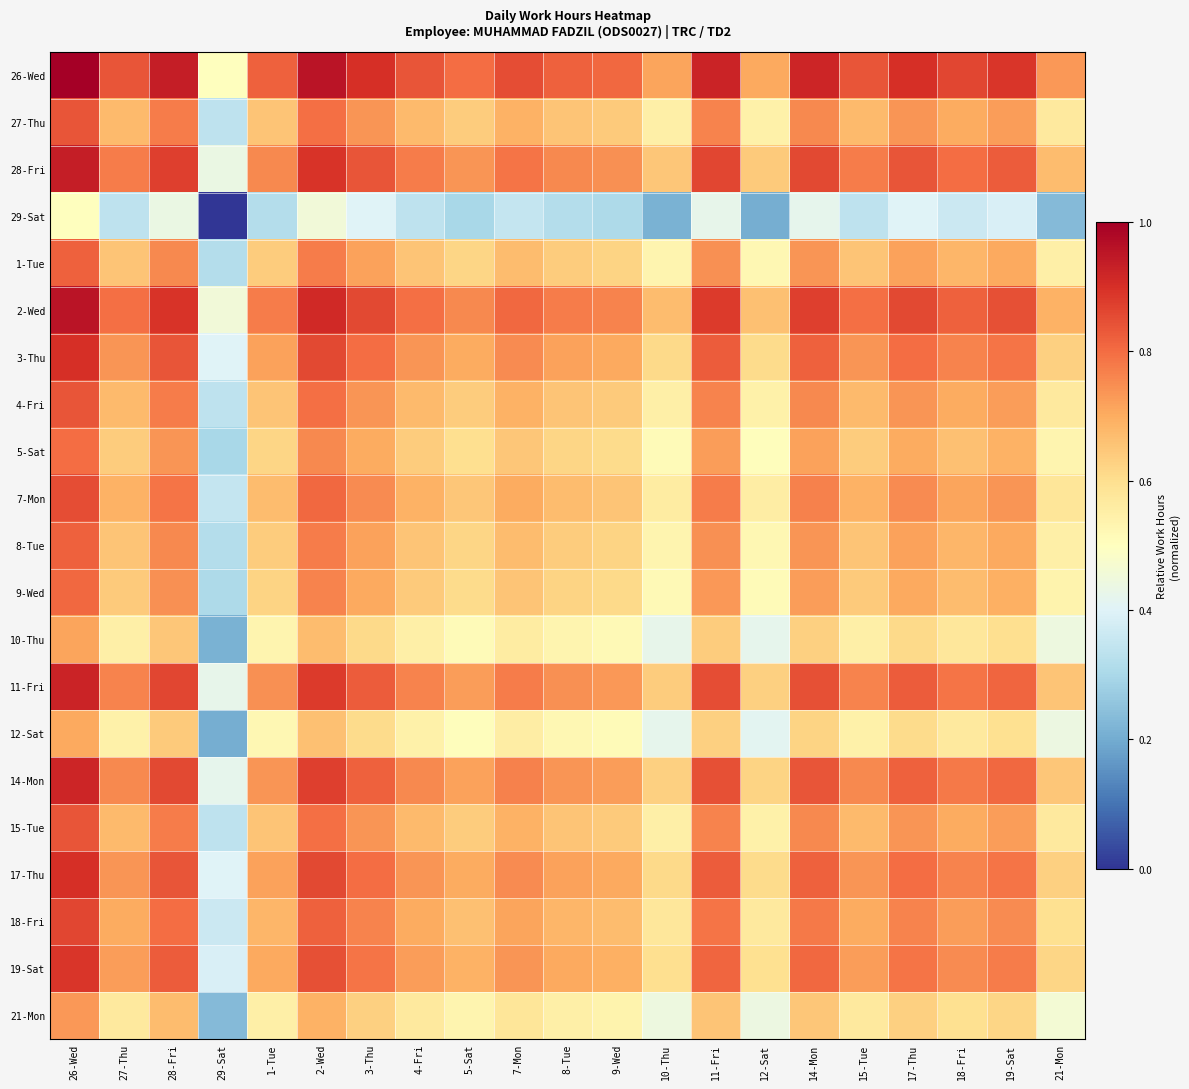

How many distinct data groups are displayed?

21